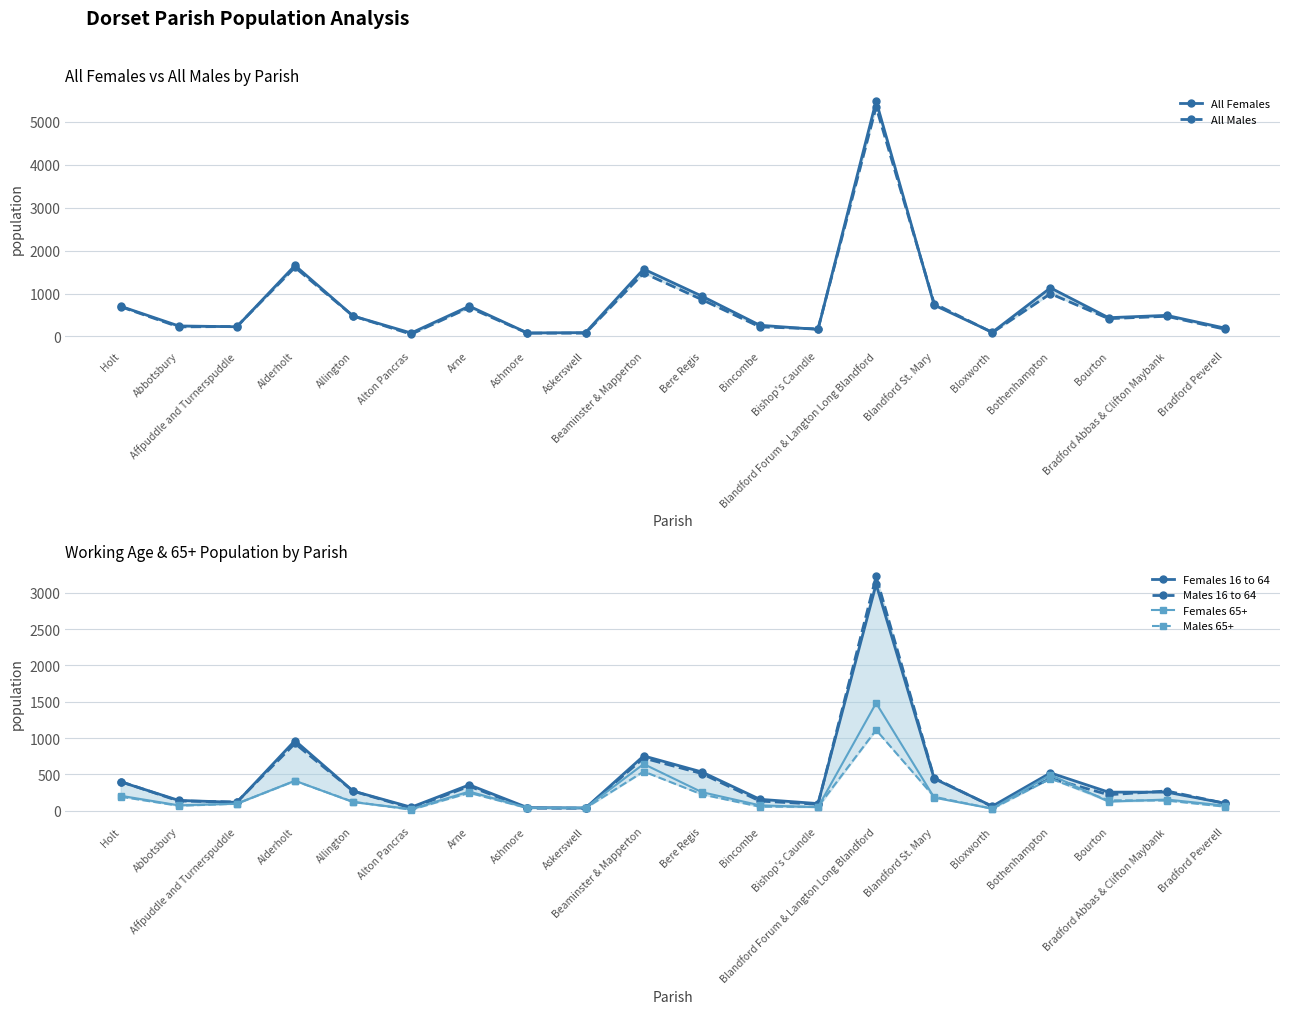

What is the label of the 11th point from the left?

Bere Regis